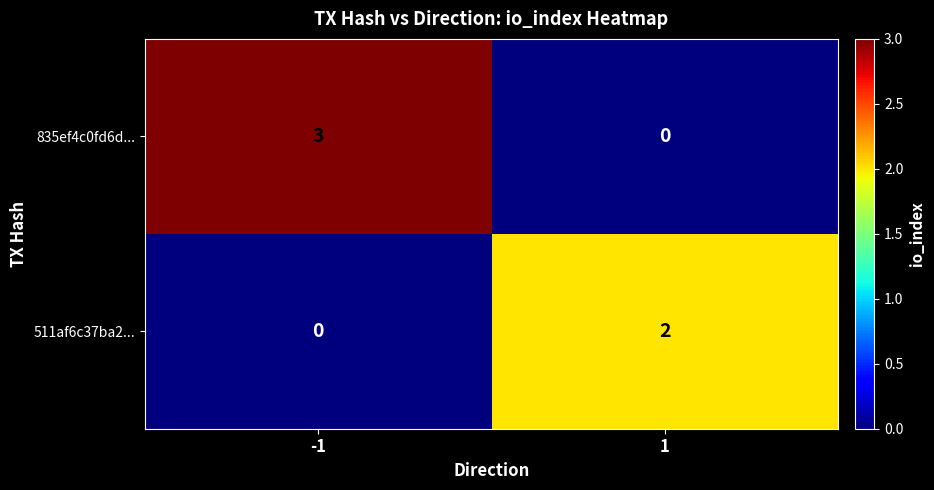

List the series in order of their overall mean, lowest first.

511af6c37ba2..., 835ef4c0fd6d...